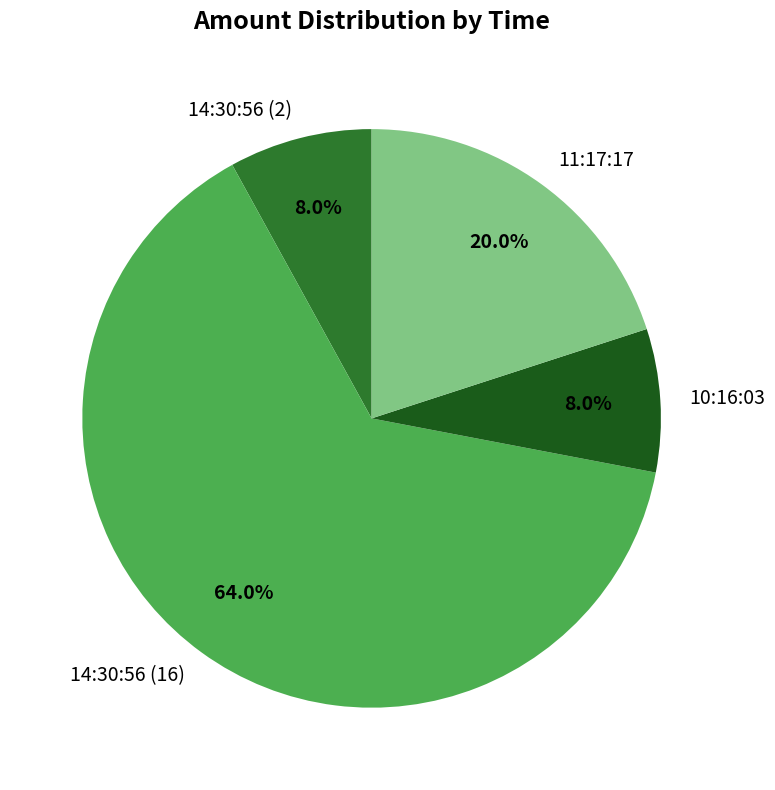

To the nearest percent, what percentage of the pie is 10:16:03?

8%